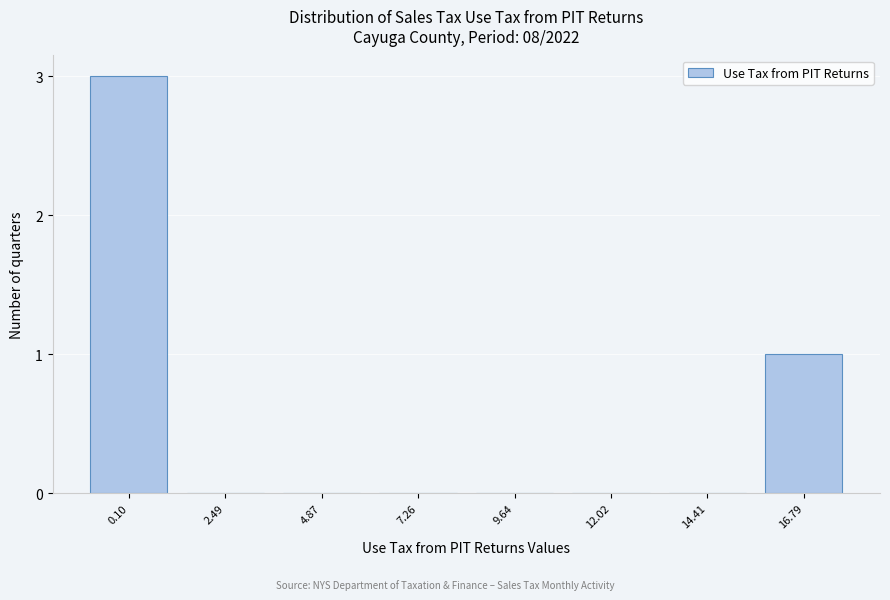

Reading right to left, what are all the values shown in this chart?

16.79=1	14.41=0	12.02=0	9.64=0	7.26=0	4.87=0	2.49=0	0.10=3